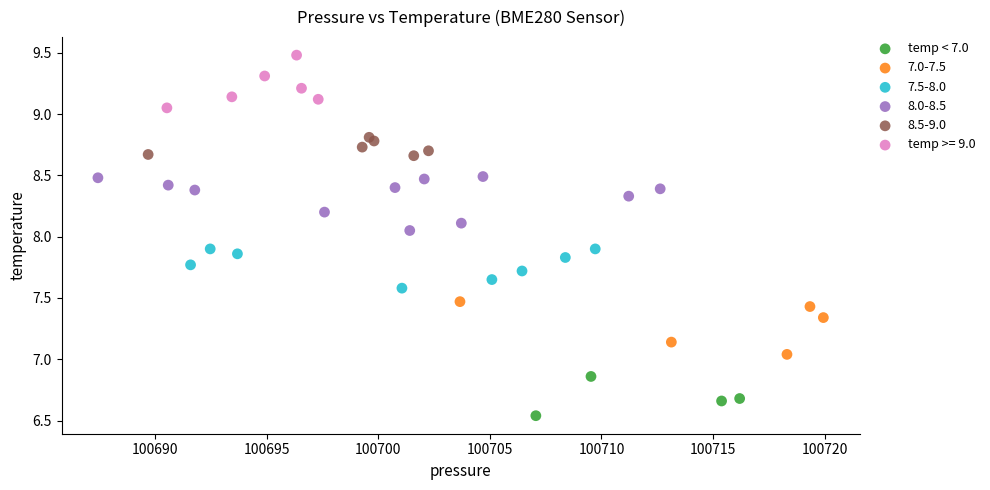

Which series reaches the maximum Y coordinate?

temp >= 9.0